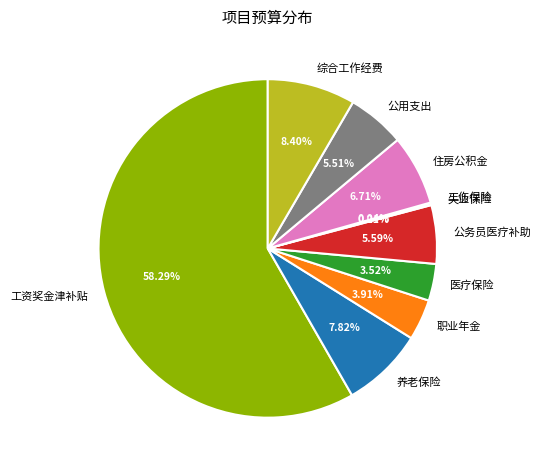

Which slice is the largest?

工资奖金津补贴